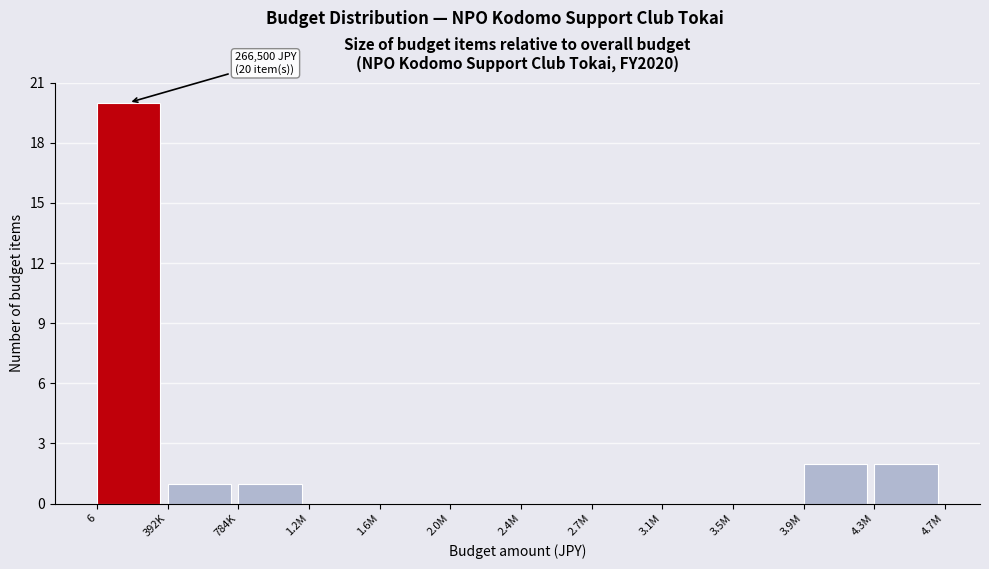

Reading left to right, list all the values displayed in this chart.

6=20	392K=1	784K=1	1.2M=0	1.6M=0	2.0M=0	2.4M=0	2.7M=0	3.1M=0	3.5M=0	3.9M=2	4.3M=2